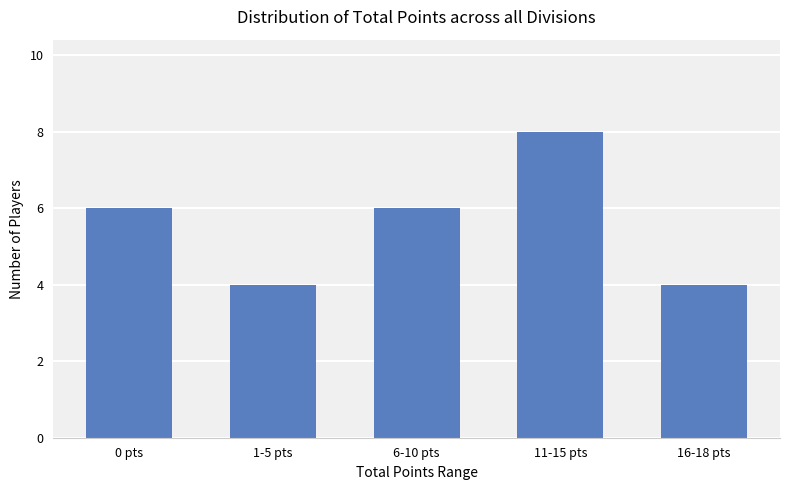

The chart shows a value of 13 at 11-15 pts. True or false?

False